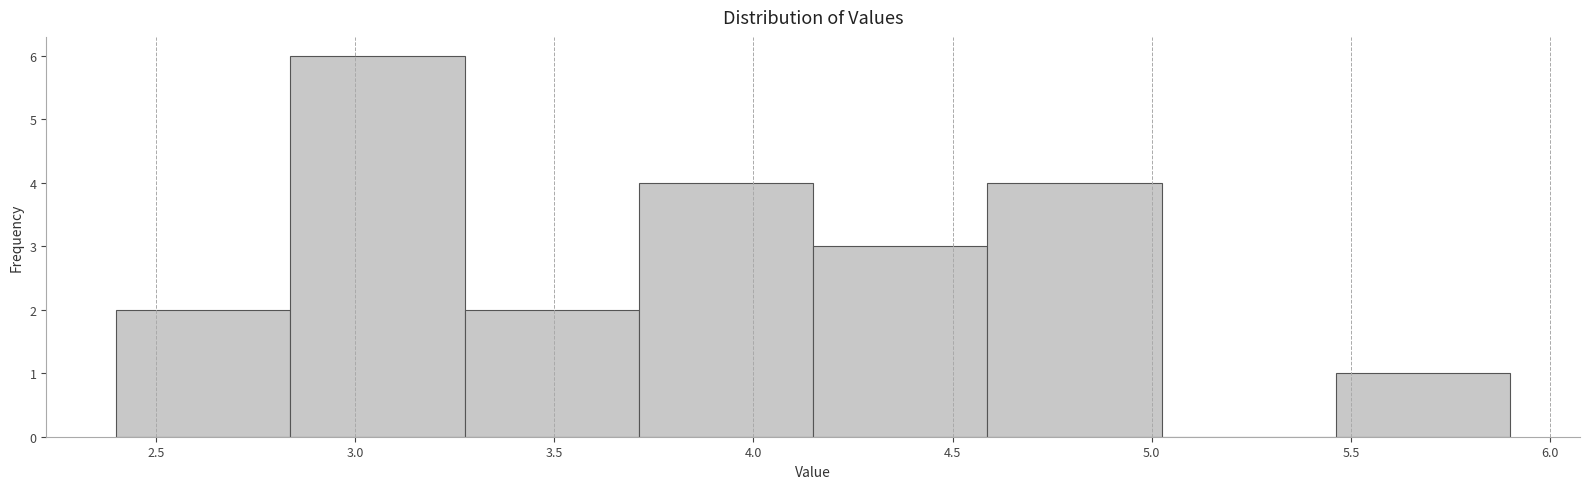

Which range on the x-axis has the tallest bar?

2.85 to 3.30